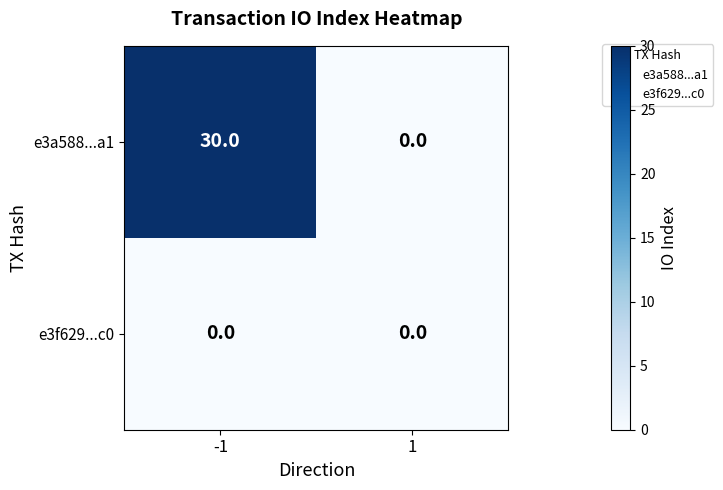

Is it true that e3f629...c0 equals 0 at 1?

True